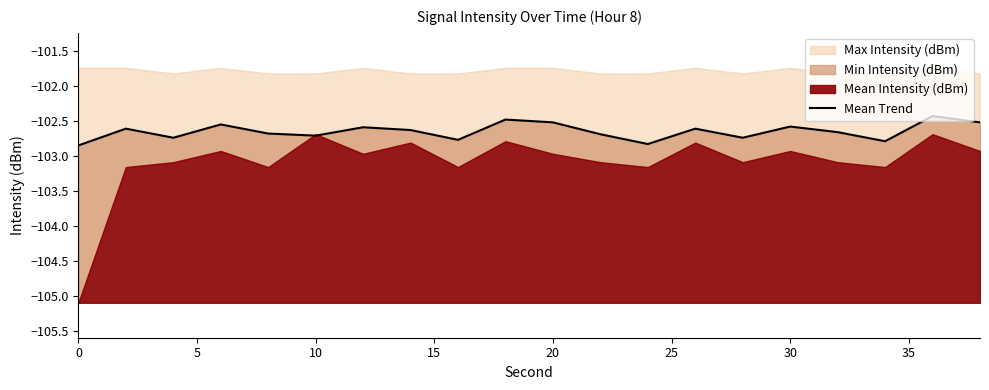

Reading left to right, transcribe all the data shown in this chart.

-102.8	-102.6	-102.7	-102.5	-102.7	-102.7	-102.6	-102.6	-102.8	-102.5	-102.5	-102.7	-102.8	-102.6	-102.7	-102.6	-102.7	-102.8	-102.4	-102.5